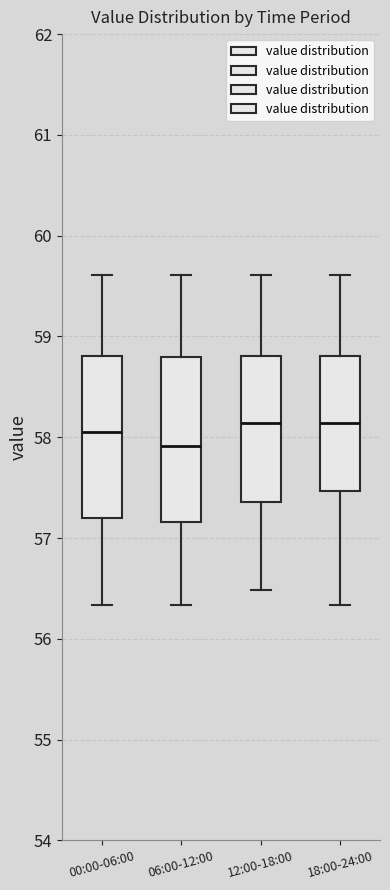

Reading left to right, transcribe this box plot: for each box, give where its median line is, the range the box spans, and where its two whiskers end, as read against the y-axis. The values are not printed on the chart, so give them approximately, as read against the axis.

00:00-06:00: median 58.1, box 57.2 to 58.8, whiskers 56.3 to 59.6
06:00-12:00: median 57.9, box 57.2 to 58.8, whiskers 56.3 to 59.6
12:00-18:00: median 58.1, box 57.4 to 58.8, whiskers 56.5 to 59.6
18:00-24:00: median 58.1, box 57.5 to 58.8, whiskers 56.3 to 59.6